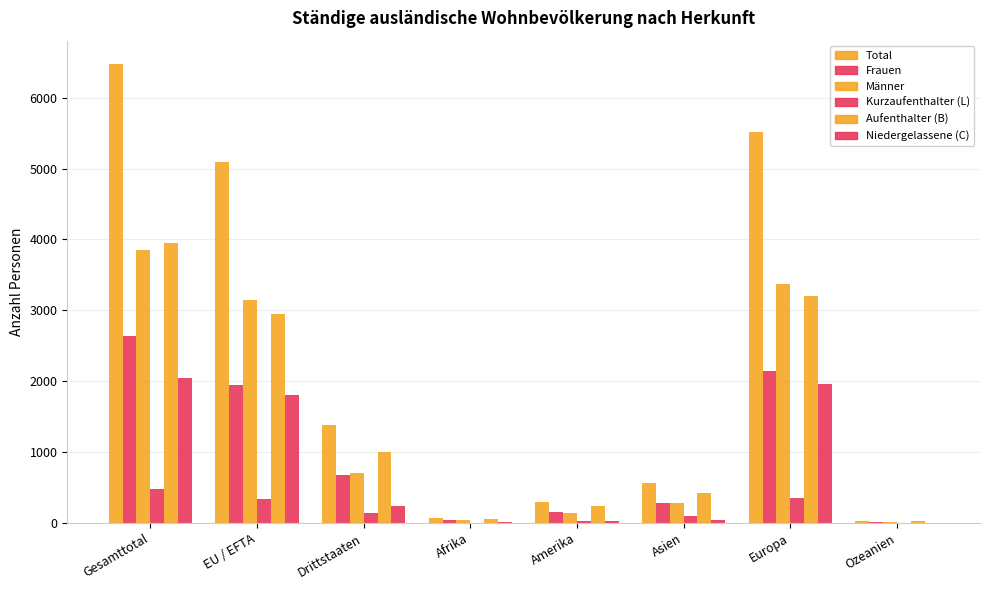

Is it true that Kurzaufenthalter (L) equals 5 at Afrika?

True